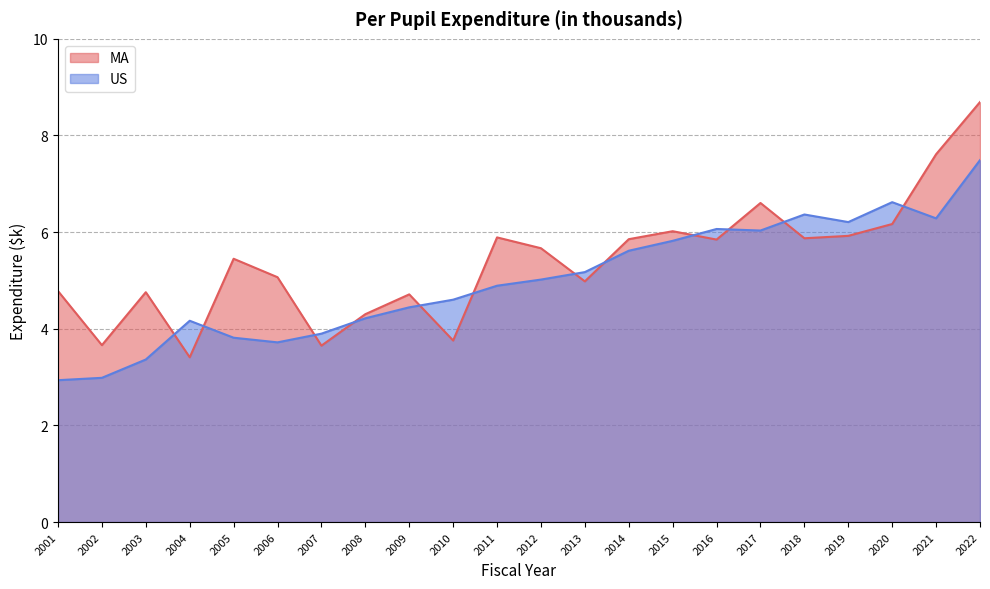

Count the number of data series in this chart.

2